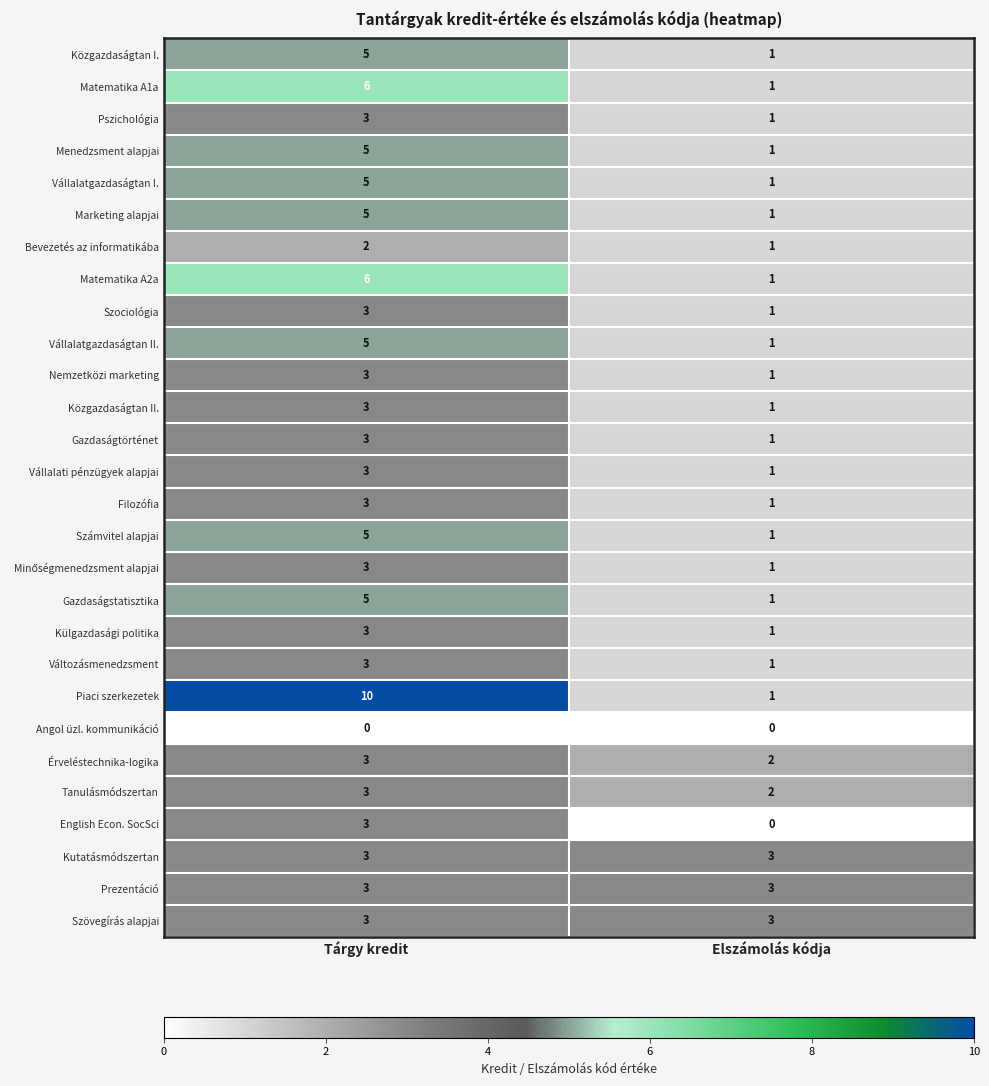

Is it true that Vállalatgazdaságtan II. equals 5 at Tárgy kredit?

True